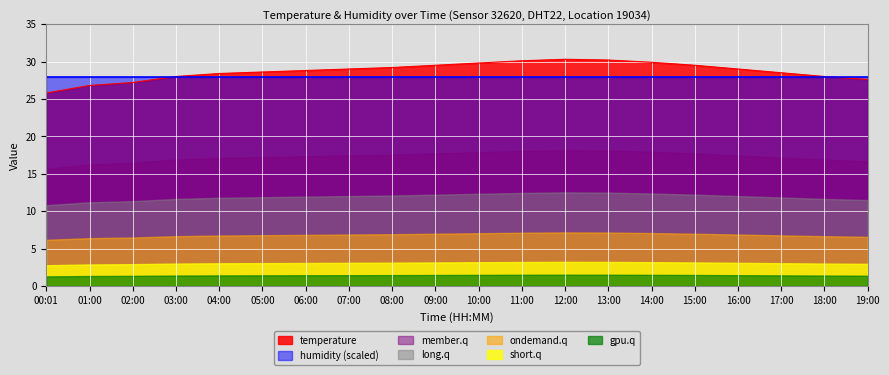

At which category does the chart reach its minimum across all series?

00:01